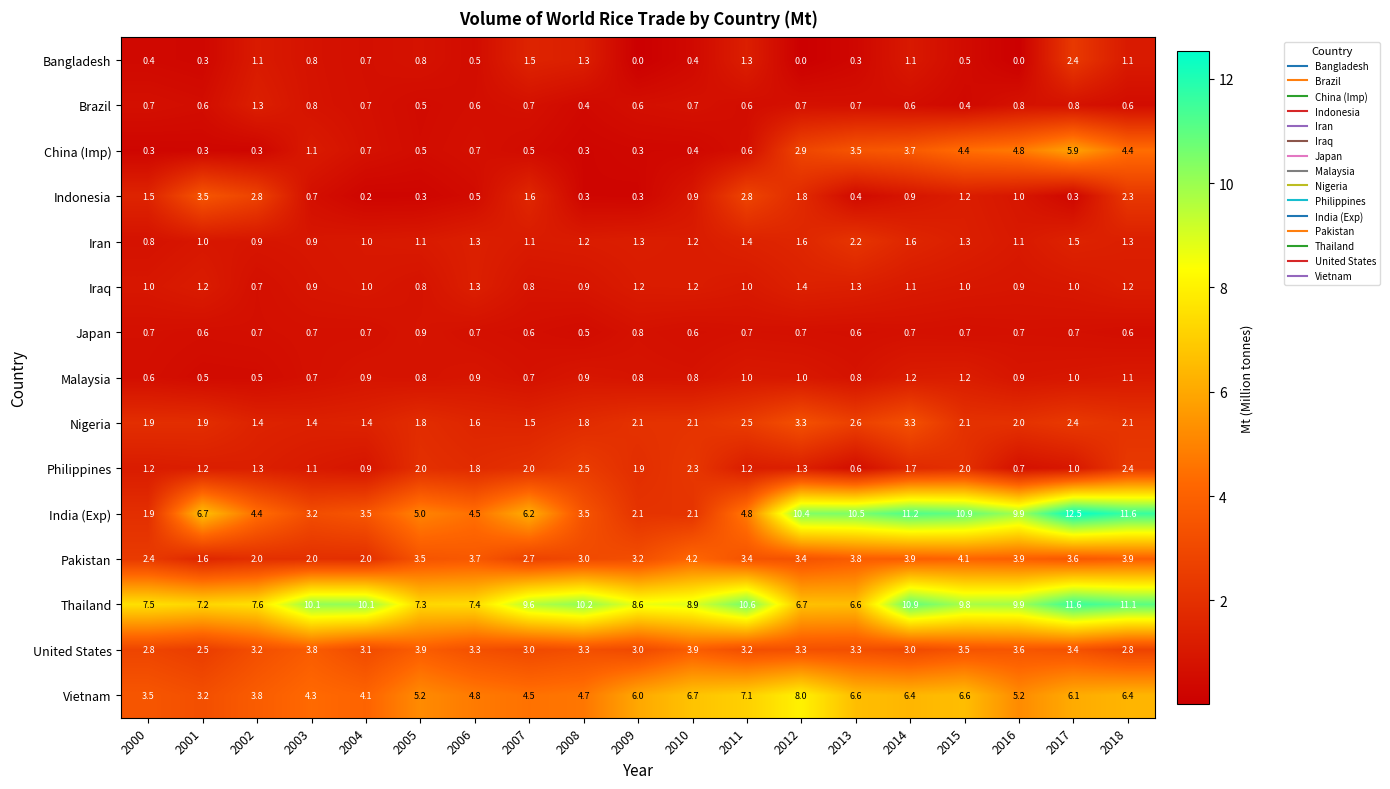

How many data points does each series have?

19